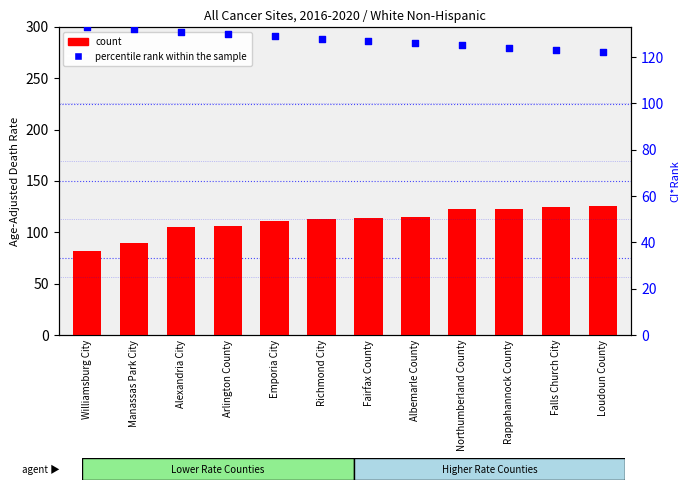

Which series has the largest total across all categories?

percentile rank within the sample